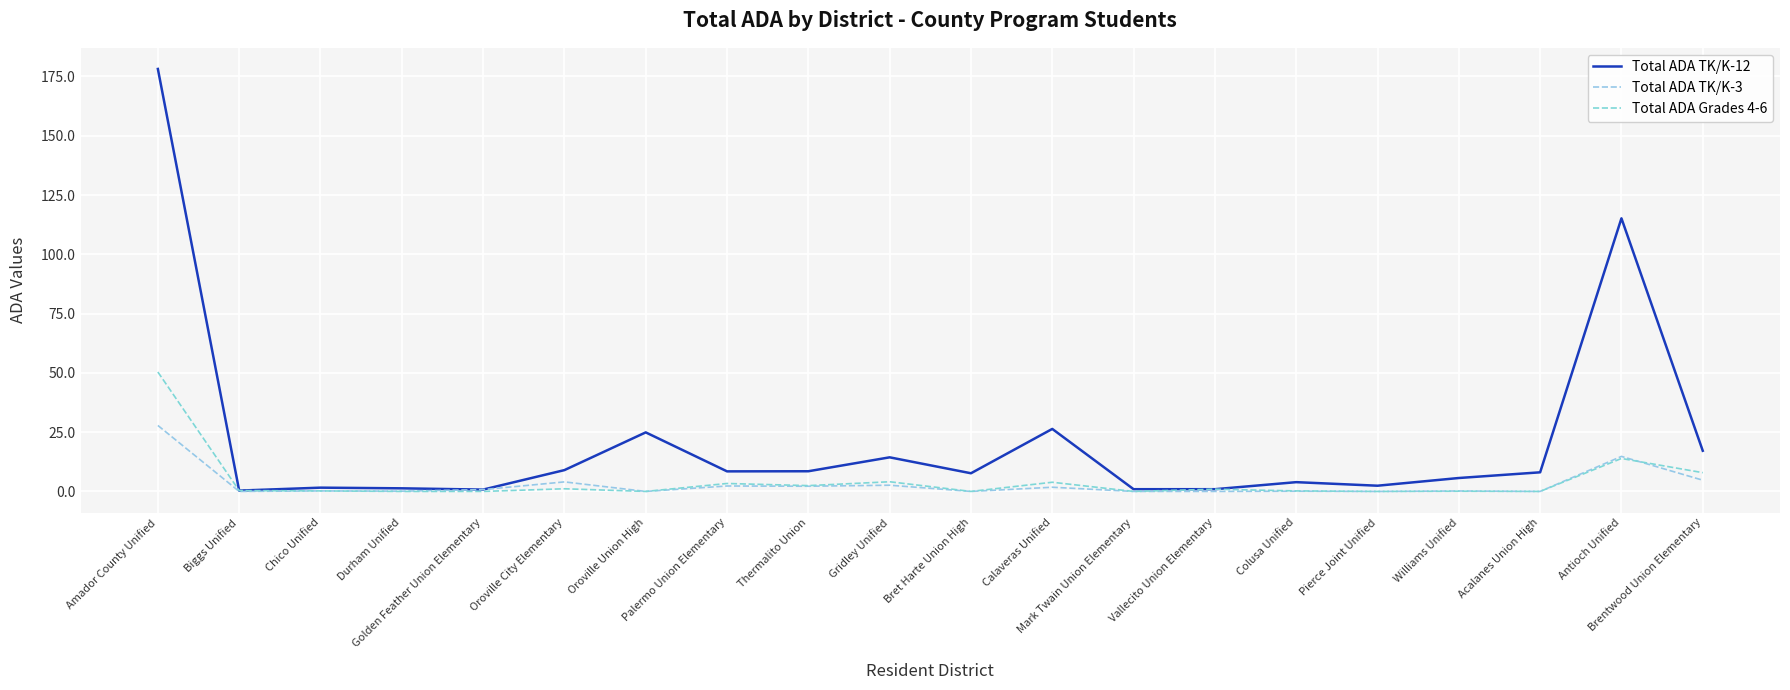

Which series has the widest spread of values?

Total ADA TK/K-12